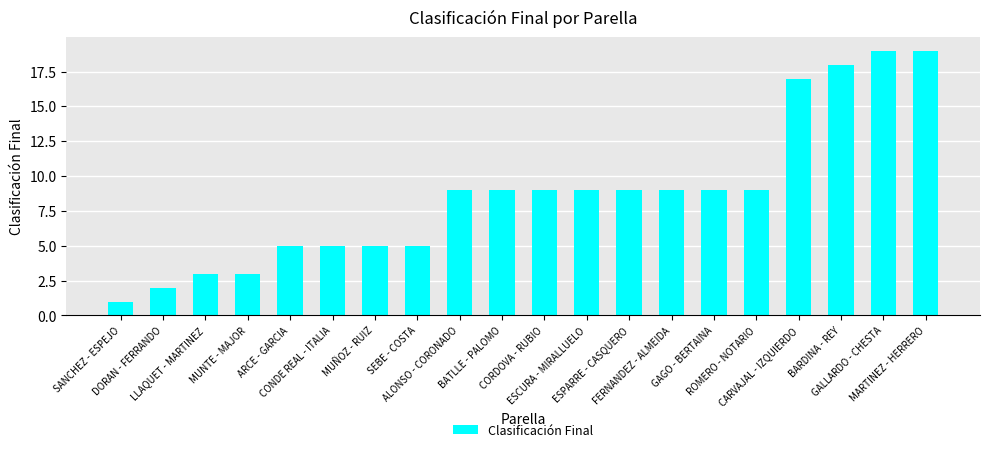

Reading right to left, list all the values displayed in this chart.

19	19	18	17	9	9	9	9	9	9	9	9	5	5	5	5	3	3	2	1